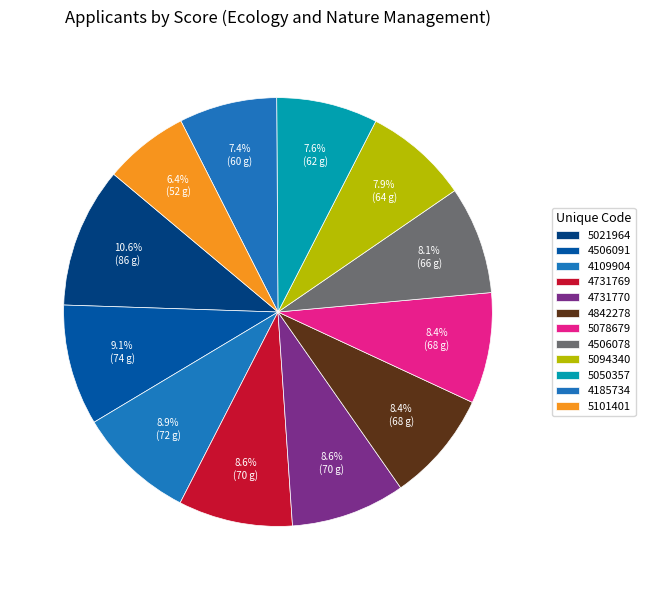

To the nearest percent, what is the difference between the largest and smallest slice percentages?

4%